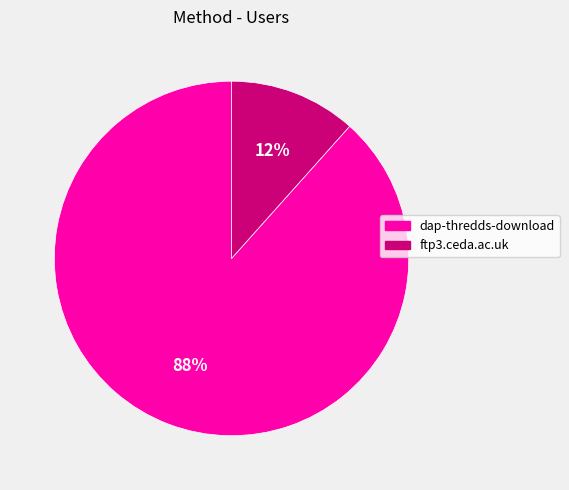

To the nearest percent, what is the average slice percentage?

50%